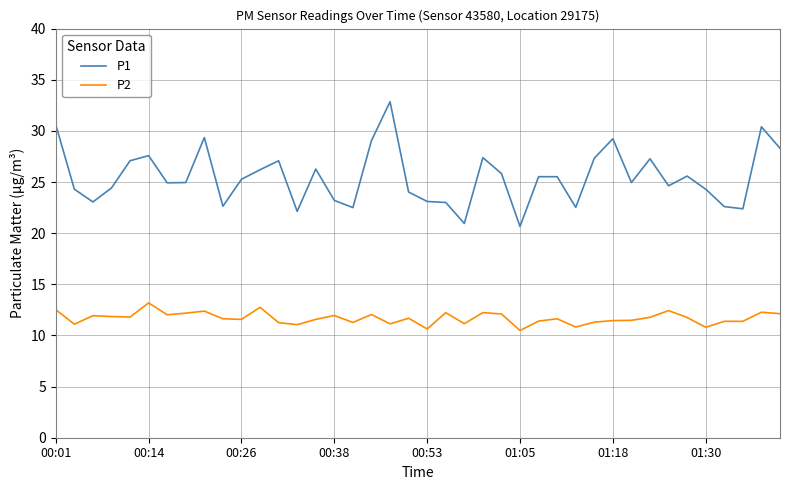

True or false: P2 and P1 cross at least once.

False